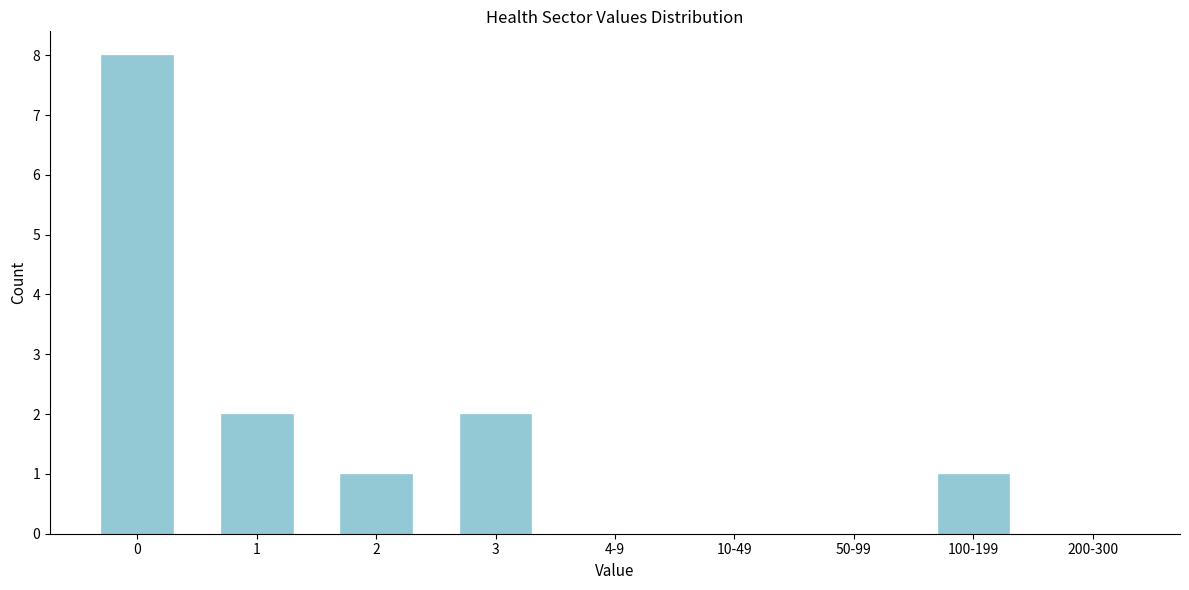

Reading left to right, extract all data points from this chart.

0=8	1=2	2=1	3=2	4-9=0	10-49=0	50-99=0	100-199=1	200-300=0